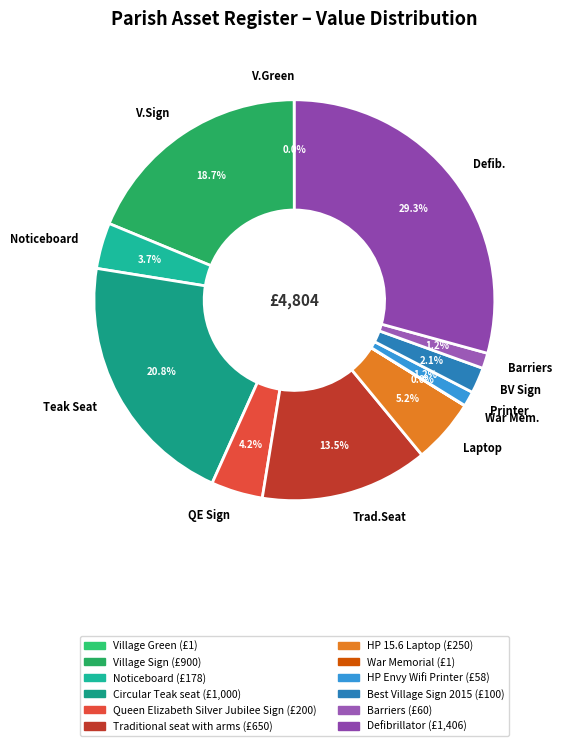

Approximately how many times larger is the value at Laptop compared to BV Sign?

2.5